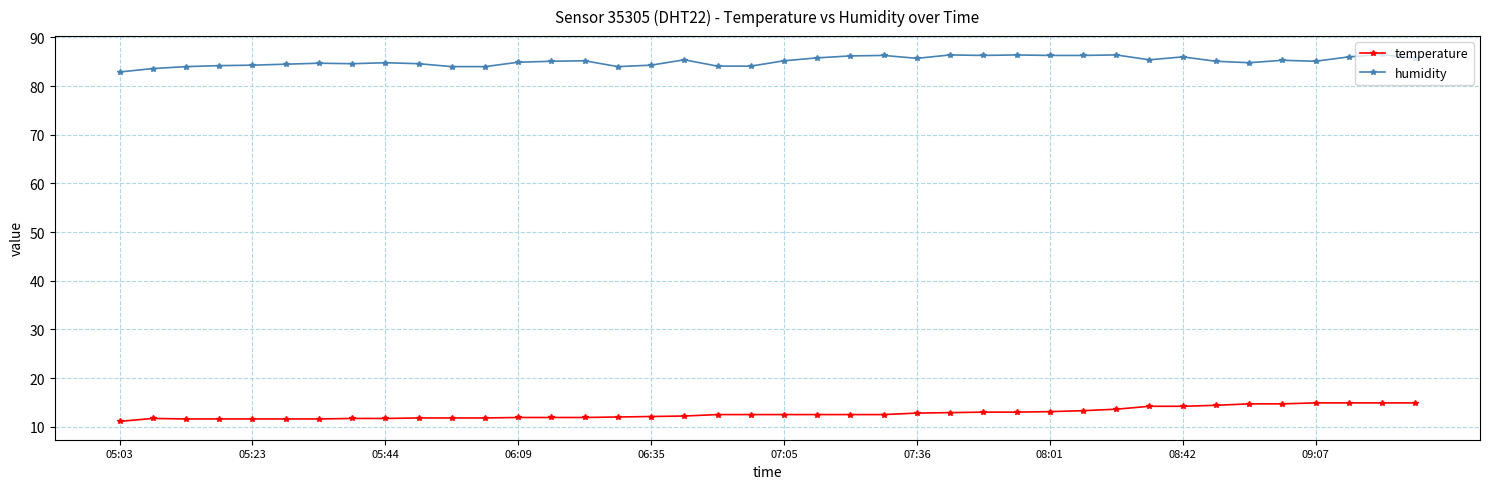

Count the number of data series in this chart.

2